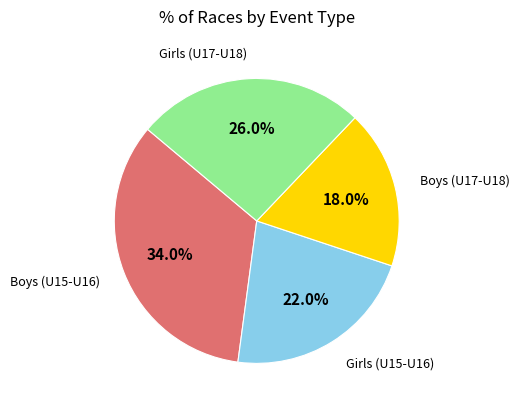

Does any single category account for the majority?

No